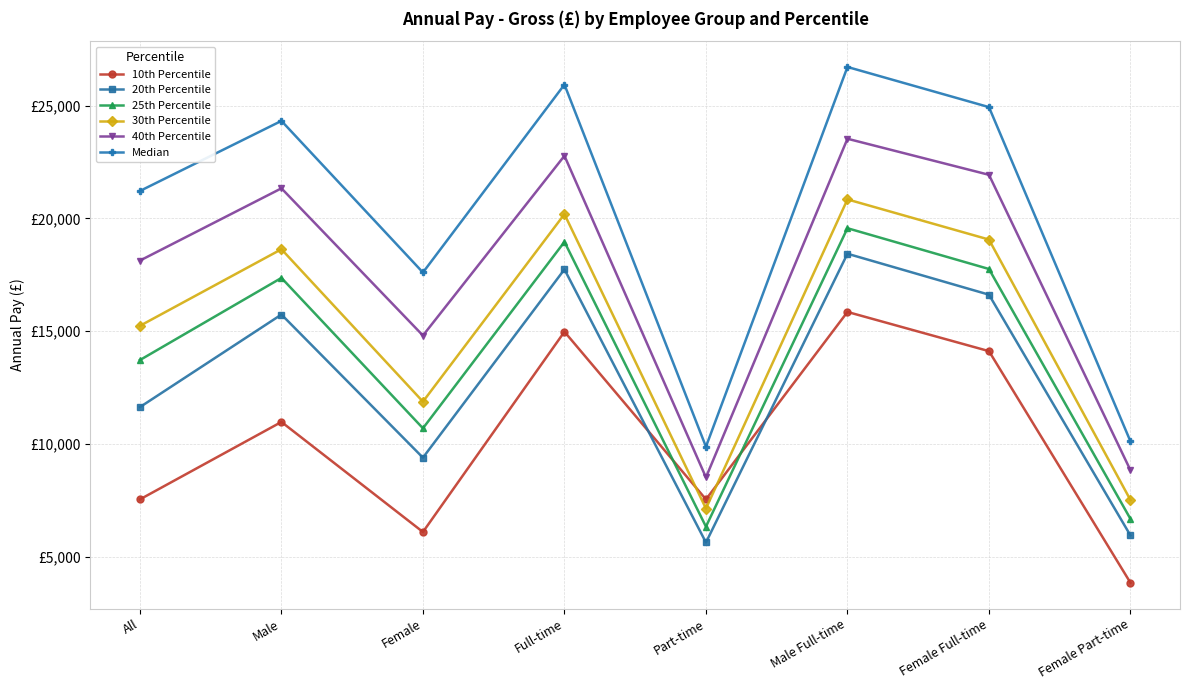

How many times do 30th Percentile and 10th Percentile cross each other?

2